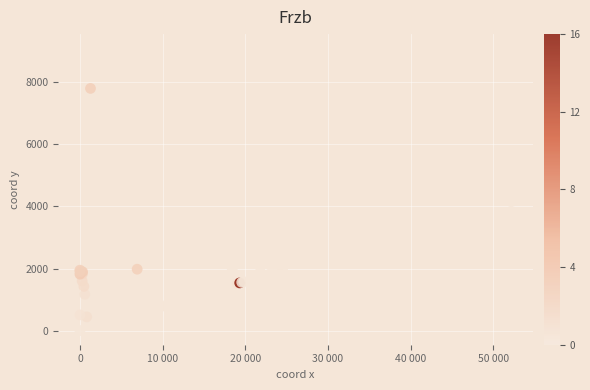

What Y value in the scatter plot is closest to 4547?

4149.6